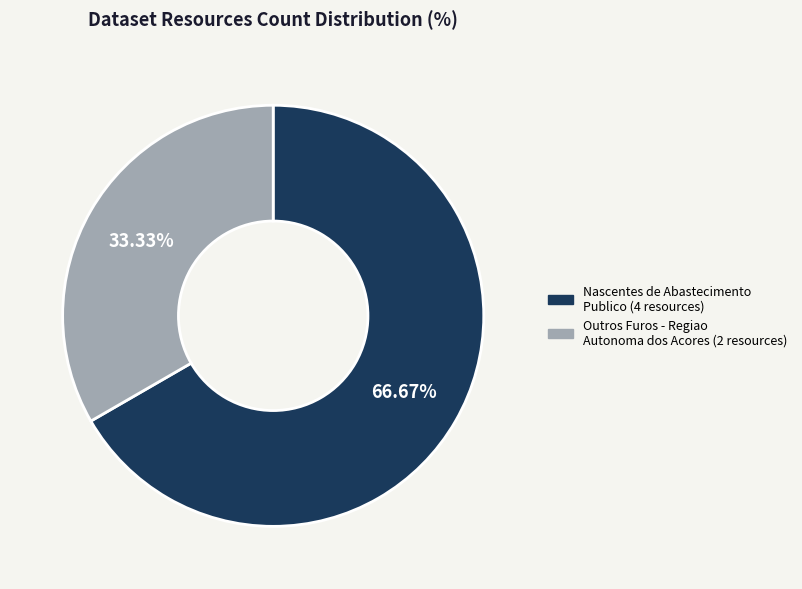

To the nearest percent, what is the average slice percentage?

50%